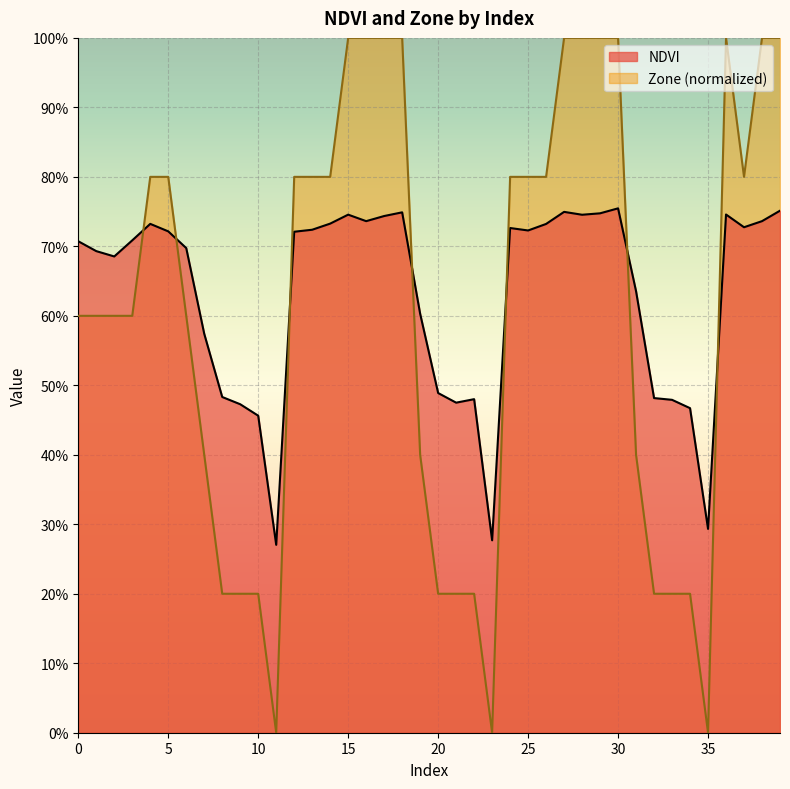

How many intersections are there between NDVI and Zone?

7